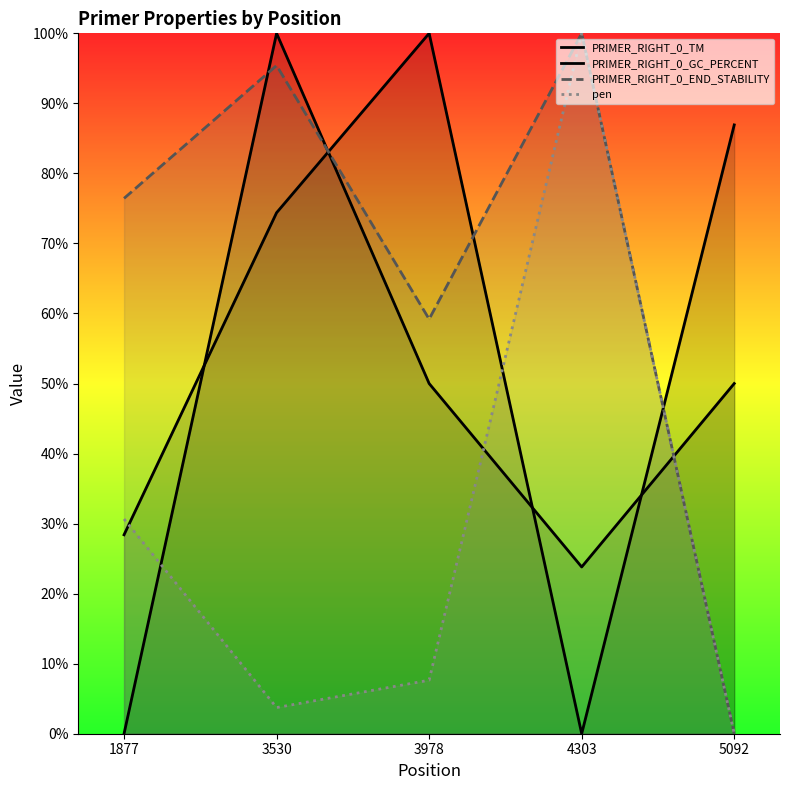

How many positive values does the pen series have?

4